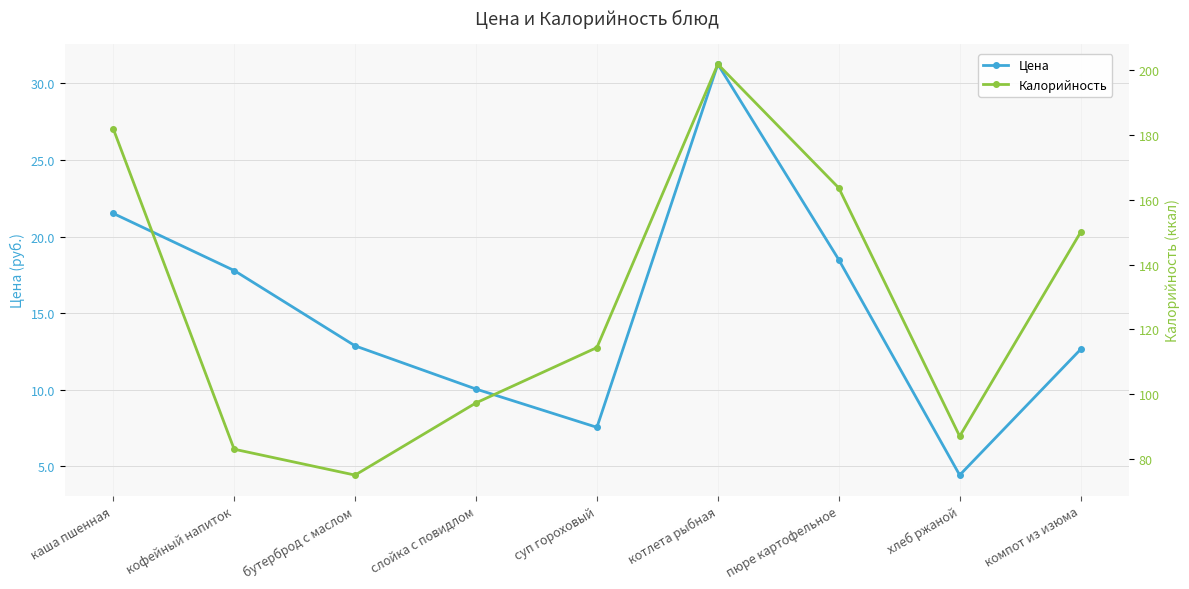

List the labels in order of Калорийность value, largest first.

котлета рыбная, каша пшенная, пюре картофельное, компот из изюма, суп гороховый, слойка с повидлом, хлеб ржаной, кофейный напиток, бутерброд с маслом